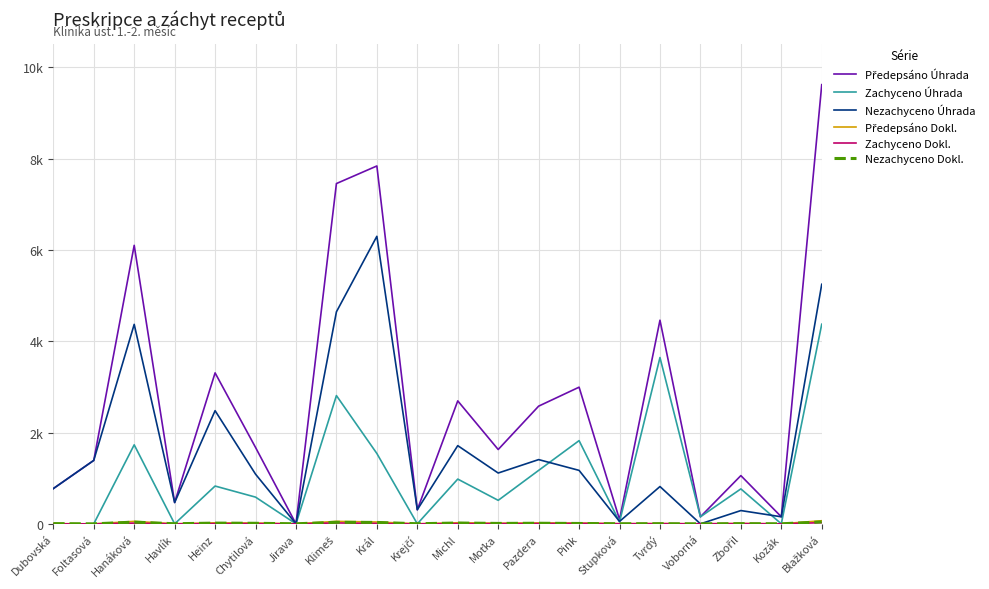

Read the Nezachyceno Dokl. value at Dubovská.

5.0